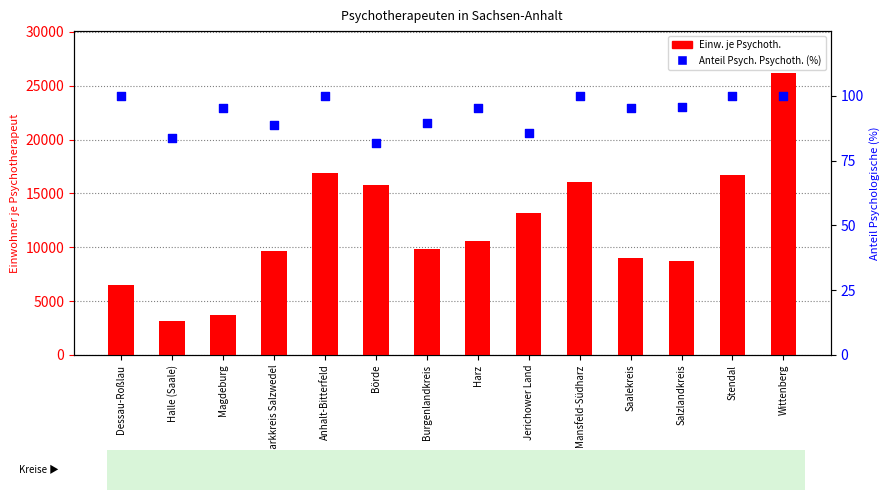

Is the value of Einw. je Psychoth. at Burgenlandkreis greater than the value of Anteil Psych. Psychoth. (%) at Magdeburg?

Yes